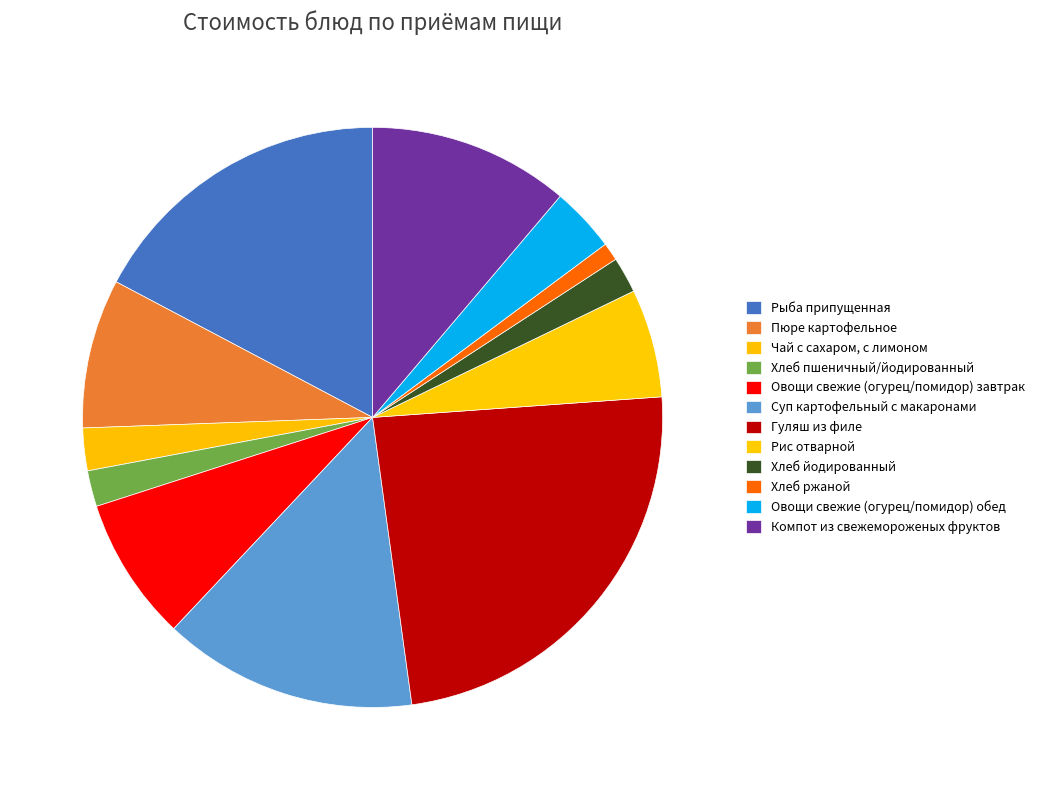

Count the number of slices in the pie.

12